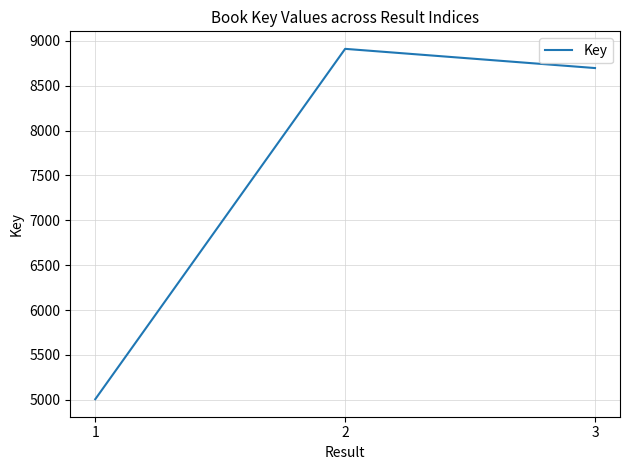

Rank the categories by value from lowest to highest.

1, 3, 2